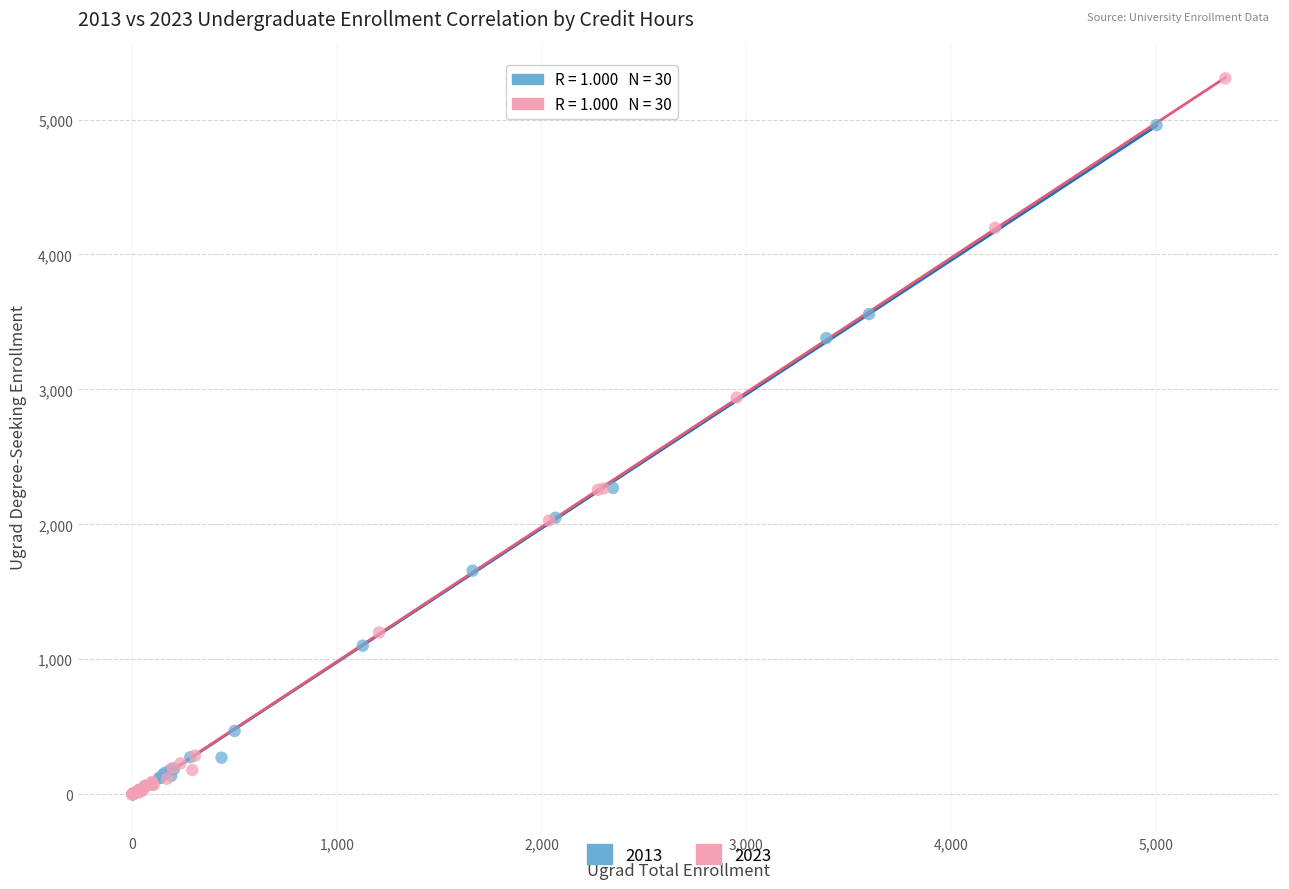

What are all the series names shown in the legend?

2013, 2023